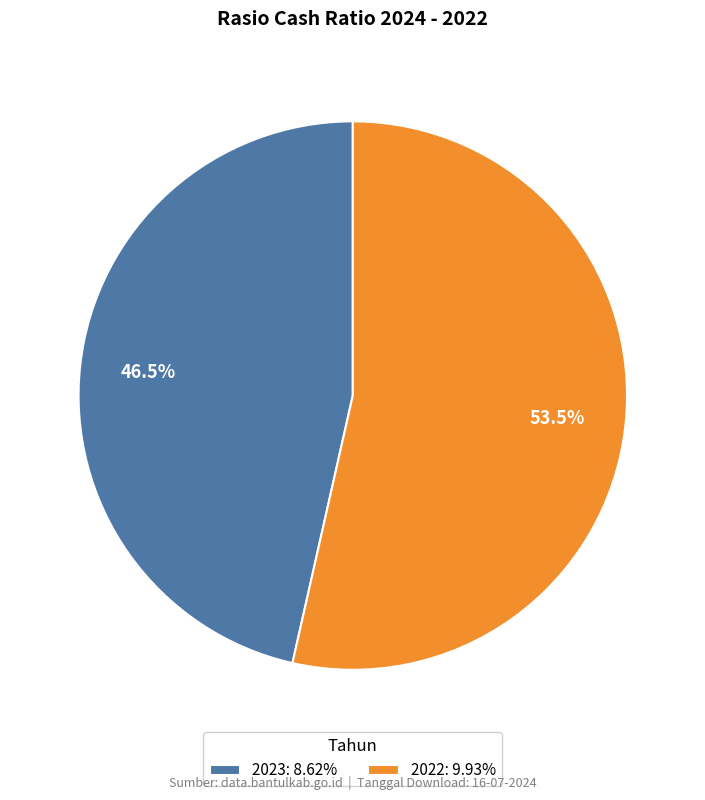

What percentage is NOT represented by 2023?

53.5%